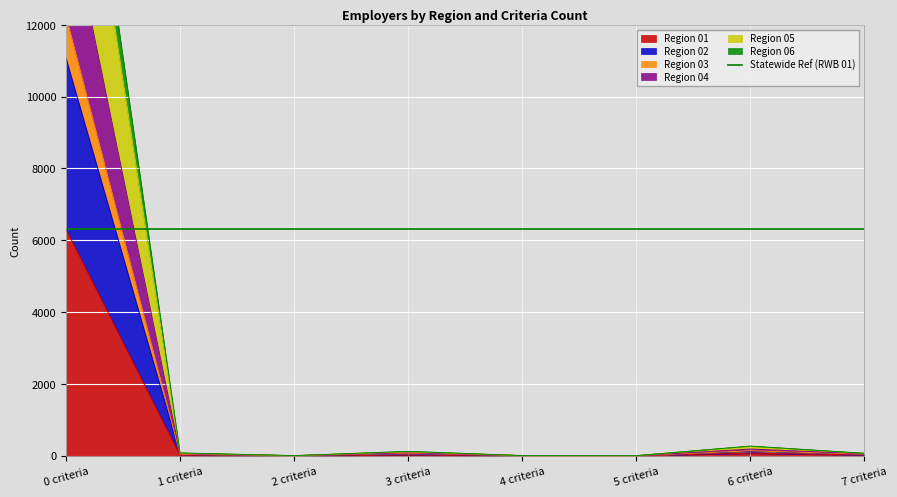

What is the total value across all series at 1 criteria?

281